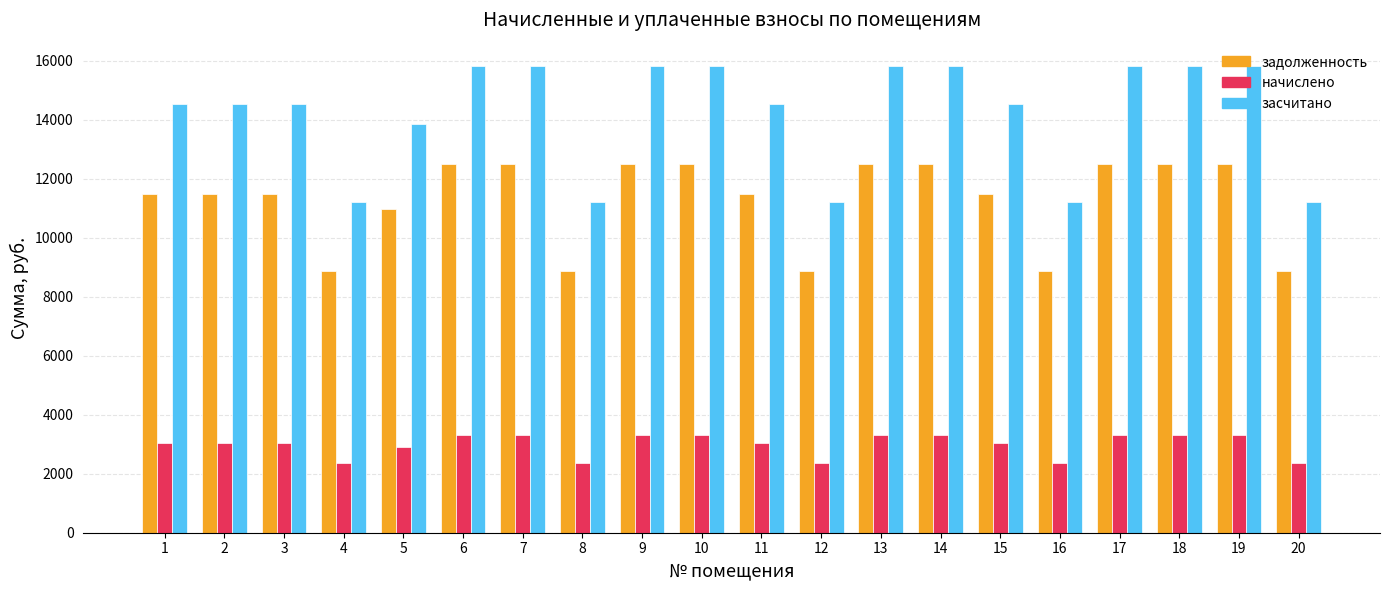

At how many categories does at least one series exceed 6515?

20